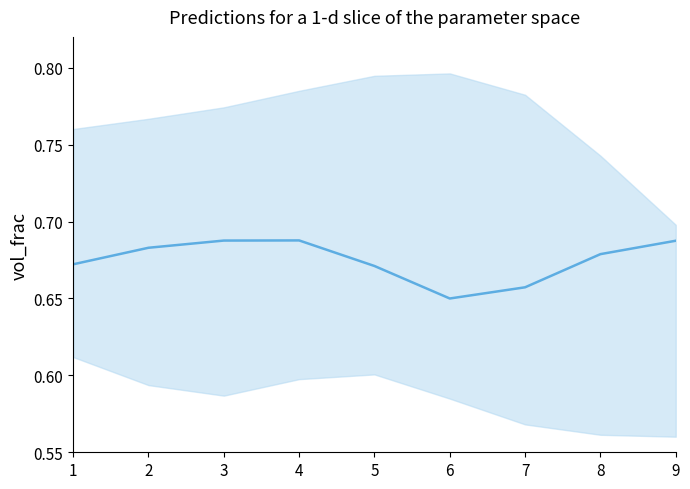

How many values are between 0 and 1?

9